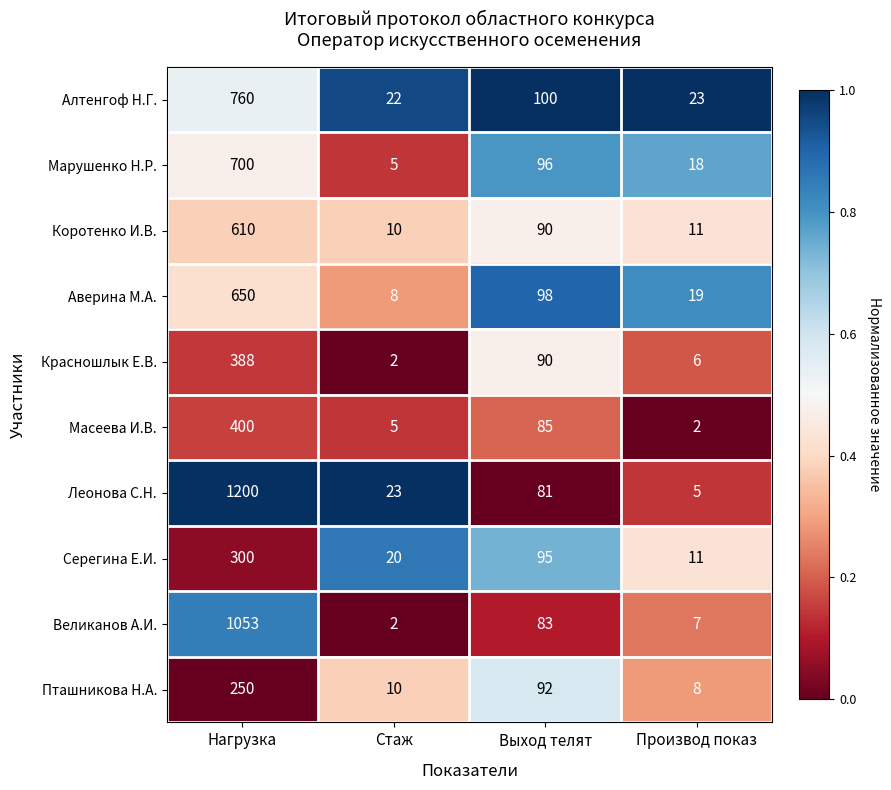

Where is Красношлык Е.В. nearest to the value 195?

Выход телят